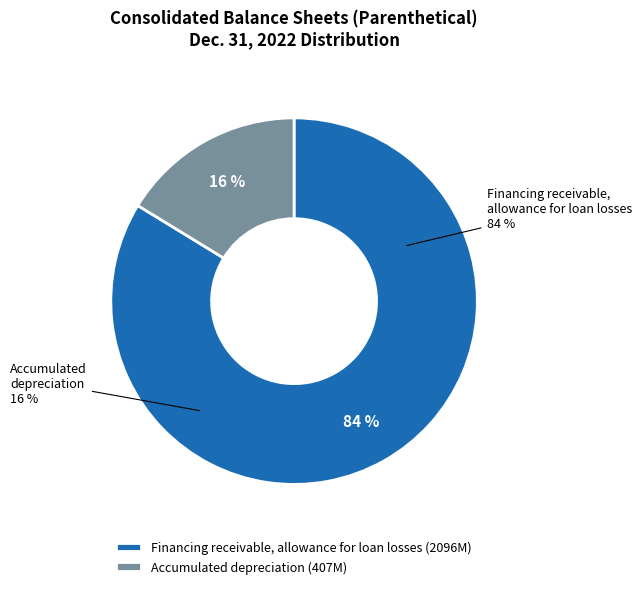

Between Financing receivable, allowance for loan losses and Accumulated depreciation, which is larger?

Financing receivable, allowance for loan losses